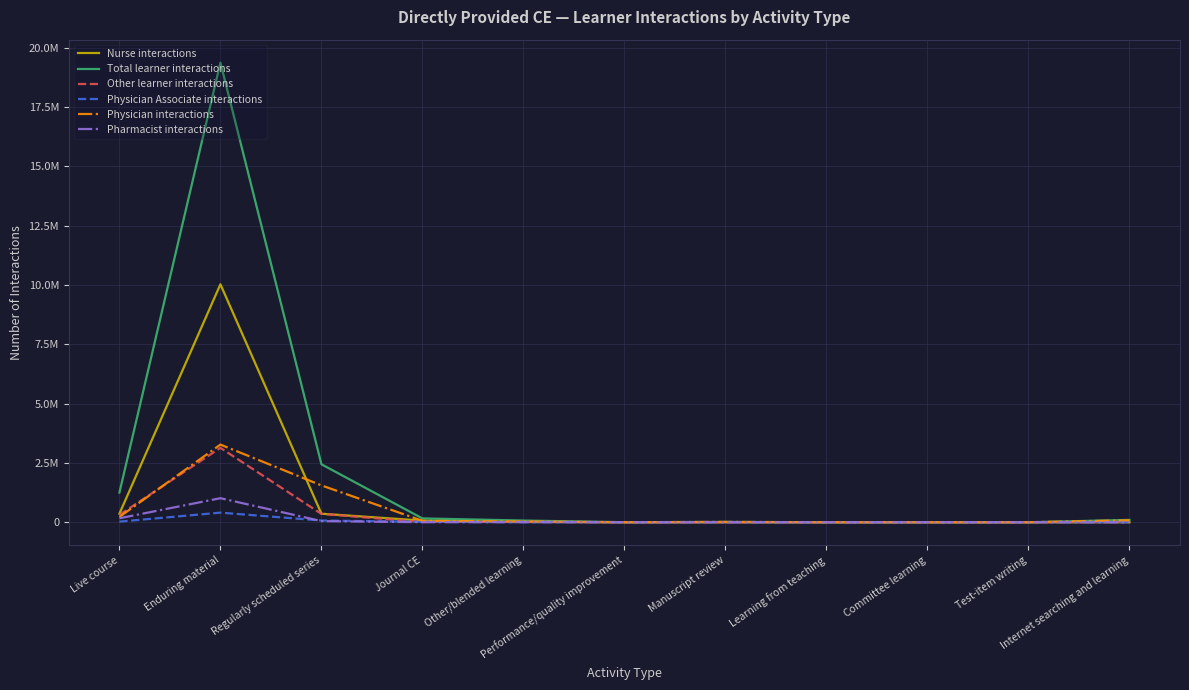

Is it true that Physician interactions equals 435 at Test-item writing?

False